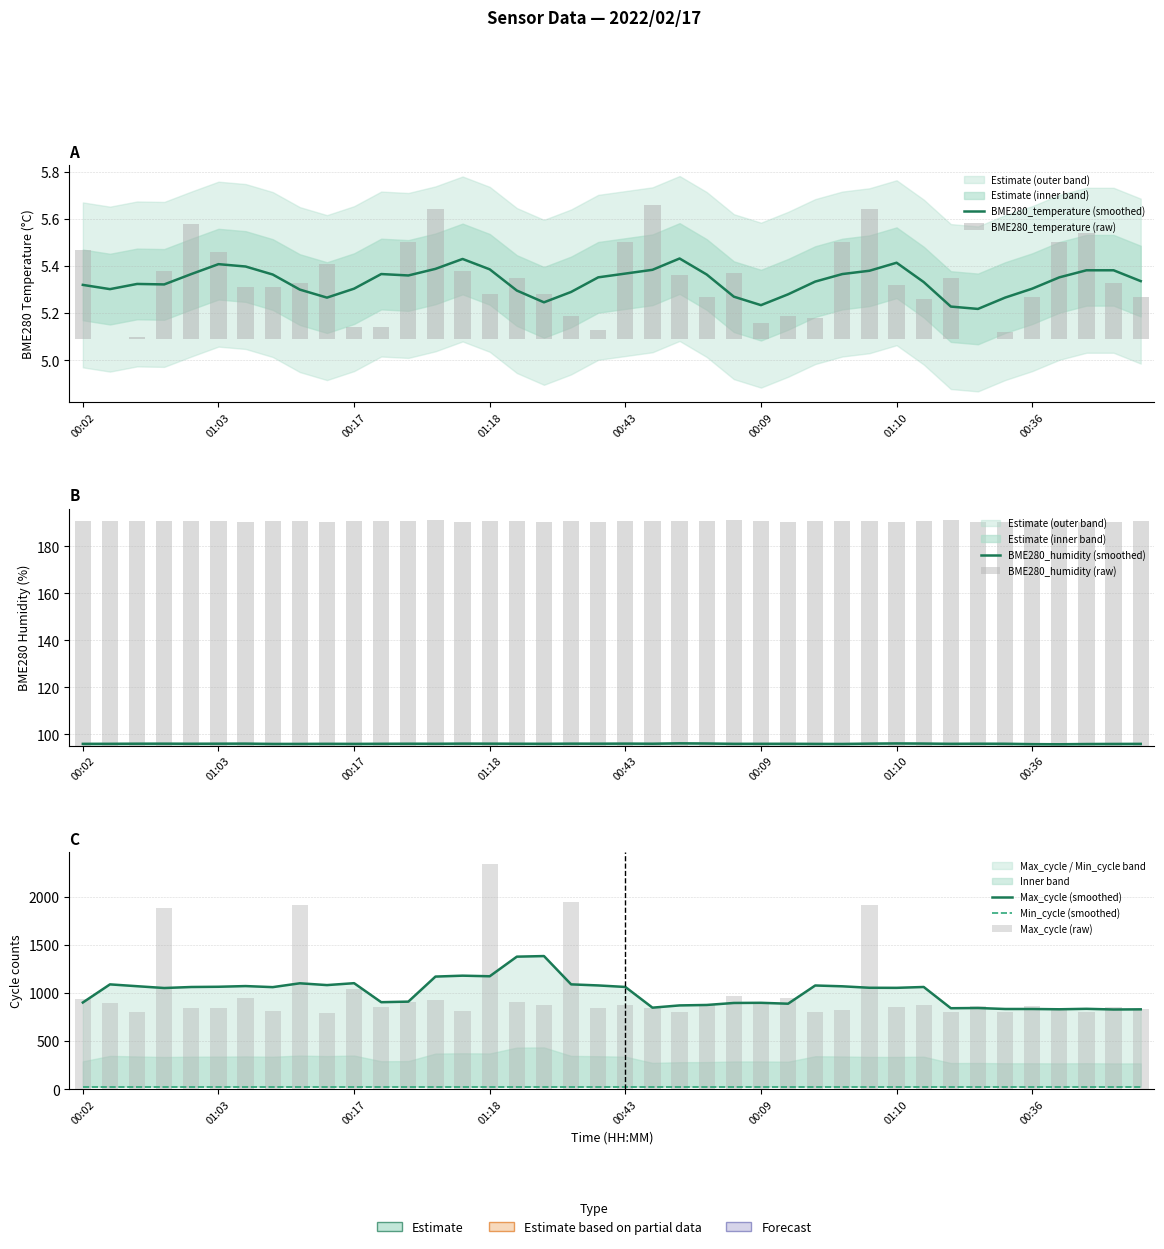

What is the maximum value shown in the chart?

2343.0